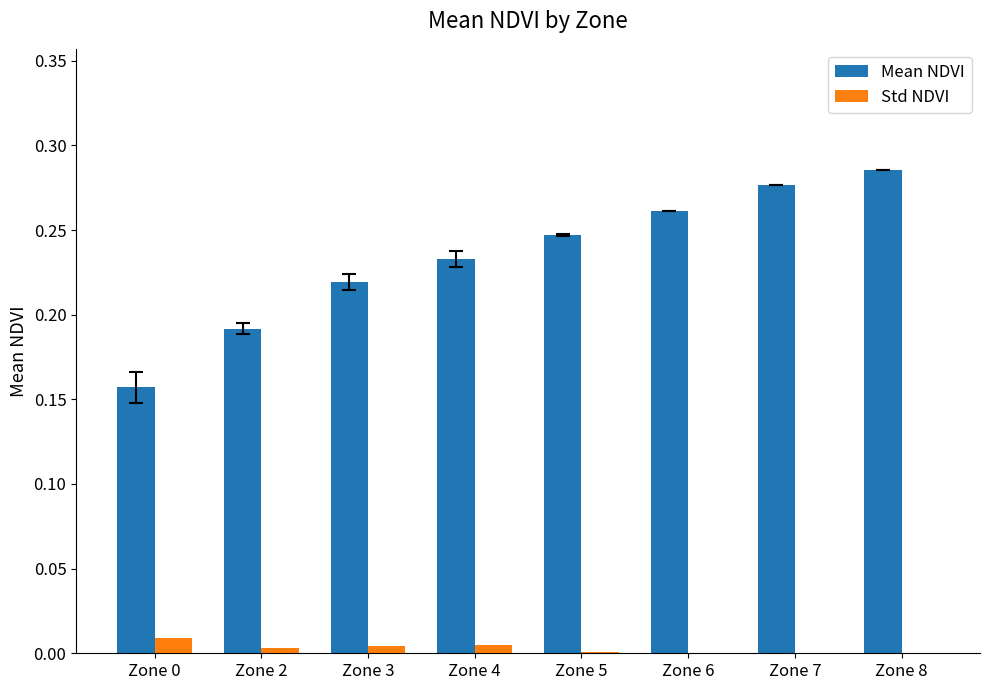

Is it true that Mean NDVI equals 0.1 at Zone 6?

False